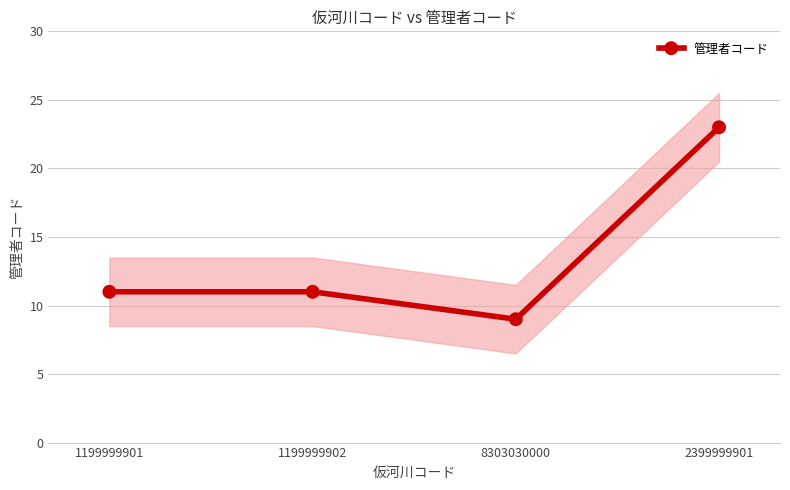

The chart shows a value of 17 at 1199999901. True or false?

False